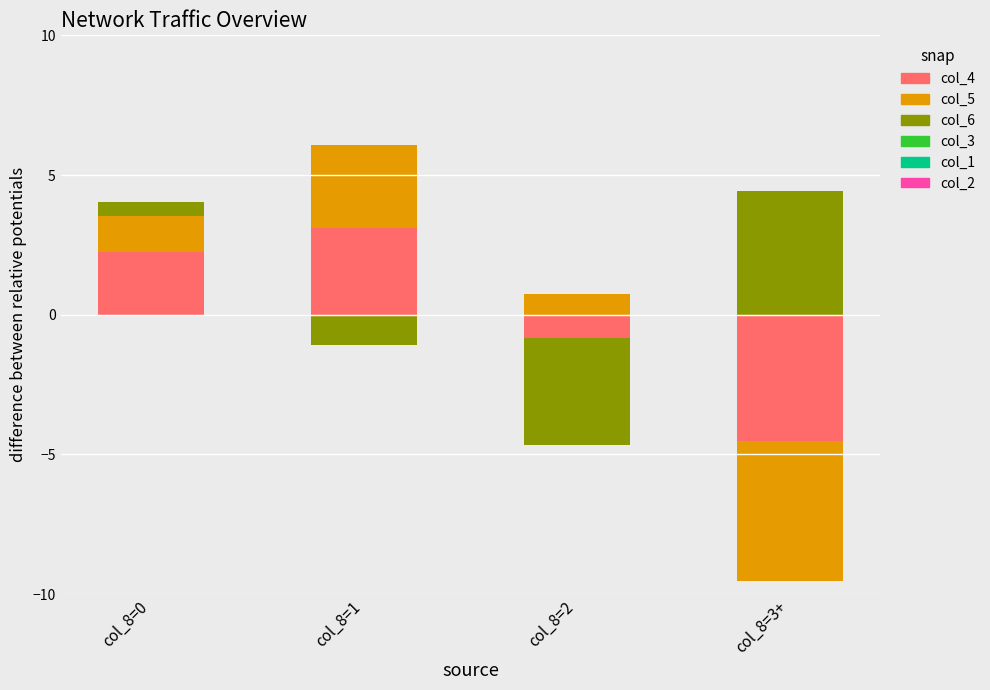

What position from the left is col_8=1?

2